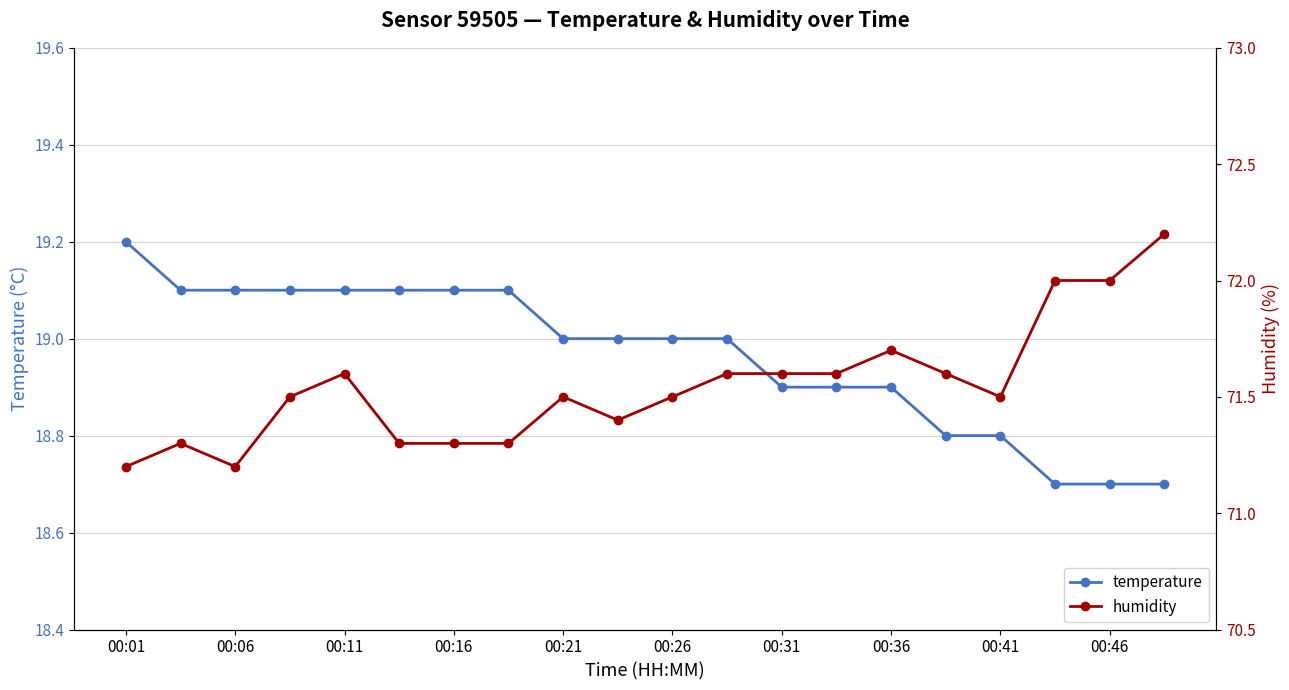

Is it true that temperature equals 33.5 at 00:31?

False